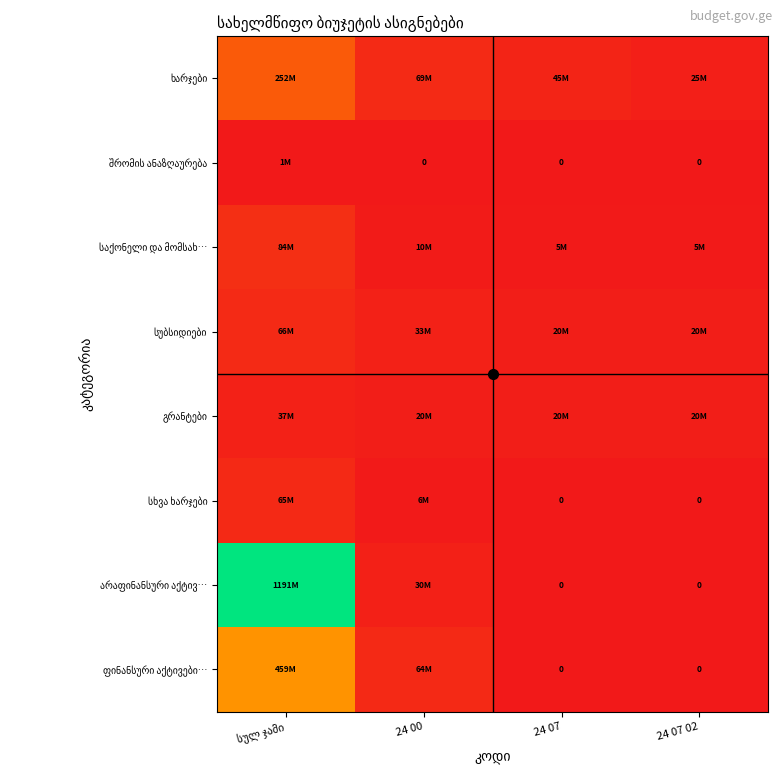

True or false: სხვა ხარჯები has a value of 0 at 24 07.

True